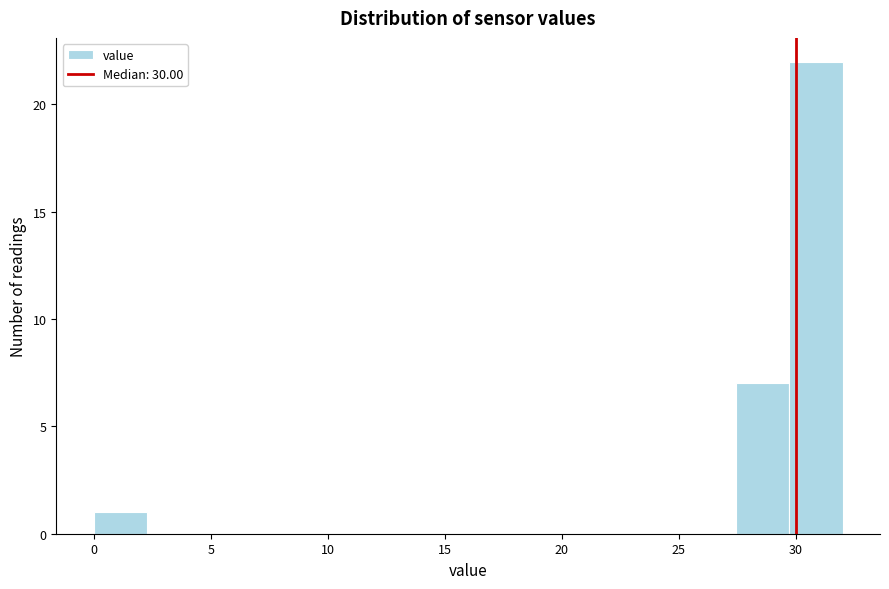

Which range on the x-axis has the tallest bar?

29.5 to 32.0